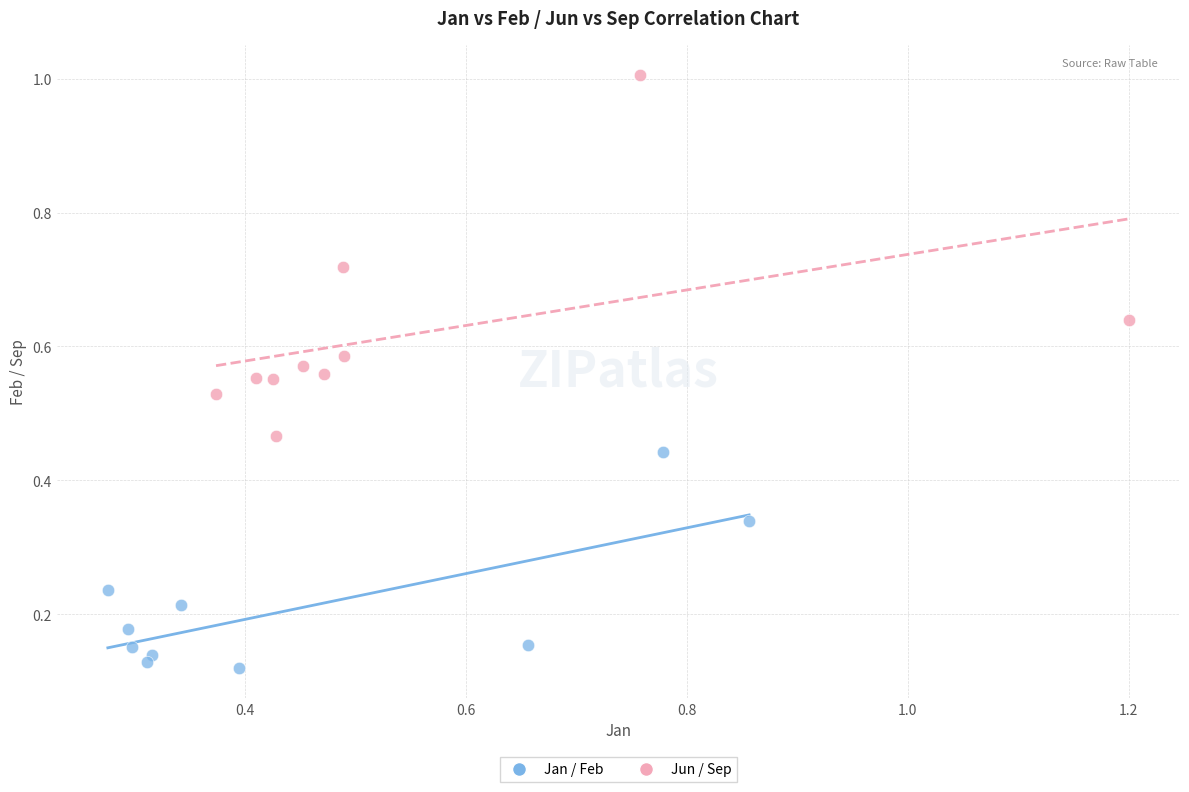

Which series has the largest Y range (max minus min)?

Jun / Sep